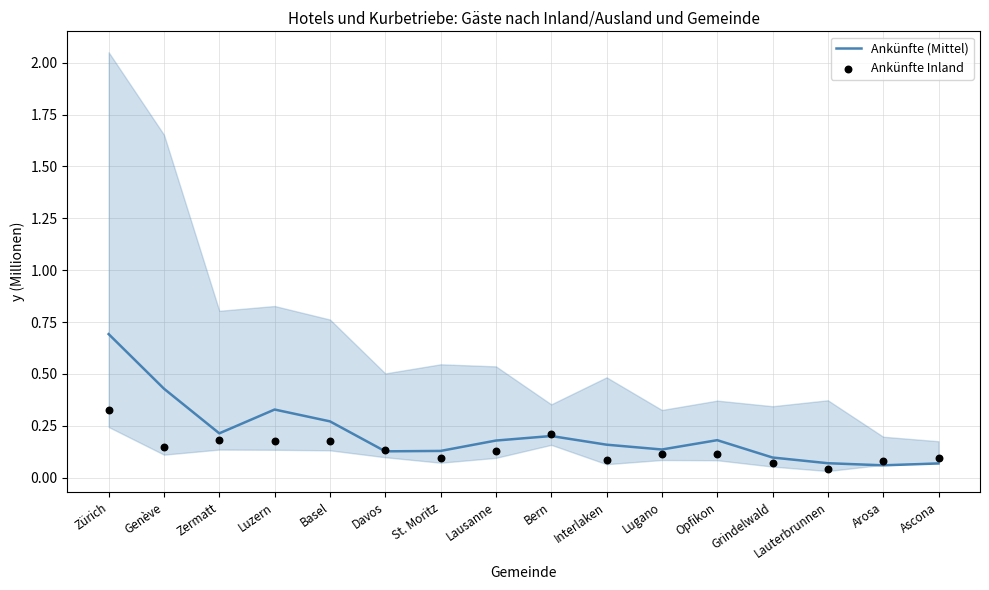

At which category is the sum across all series the highest?

Zürich